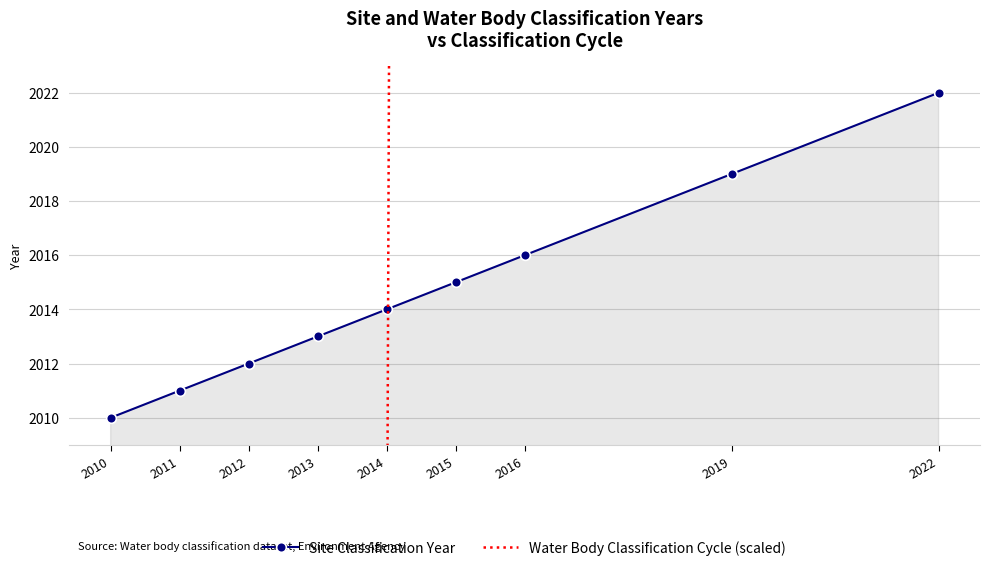

How many values in the Water Body Classification Cycle (scaled) series exceed 2000?

4